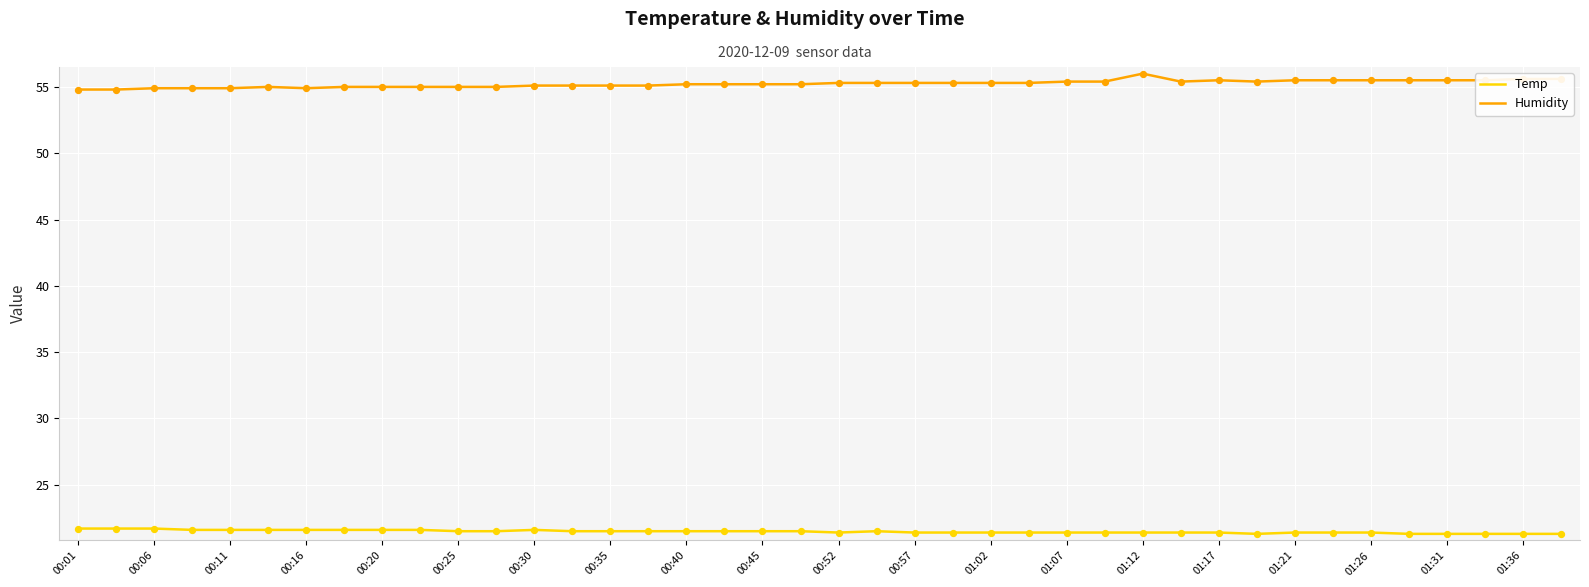

At how many categories does at least one series exceed 47?

40